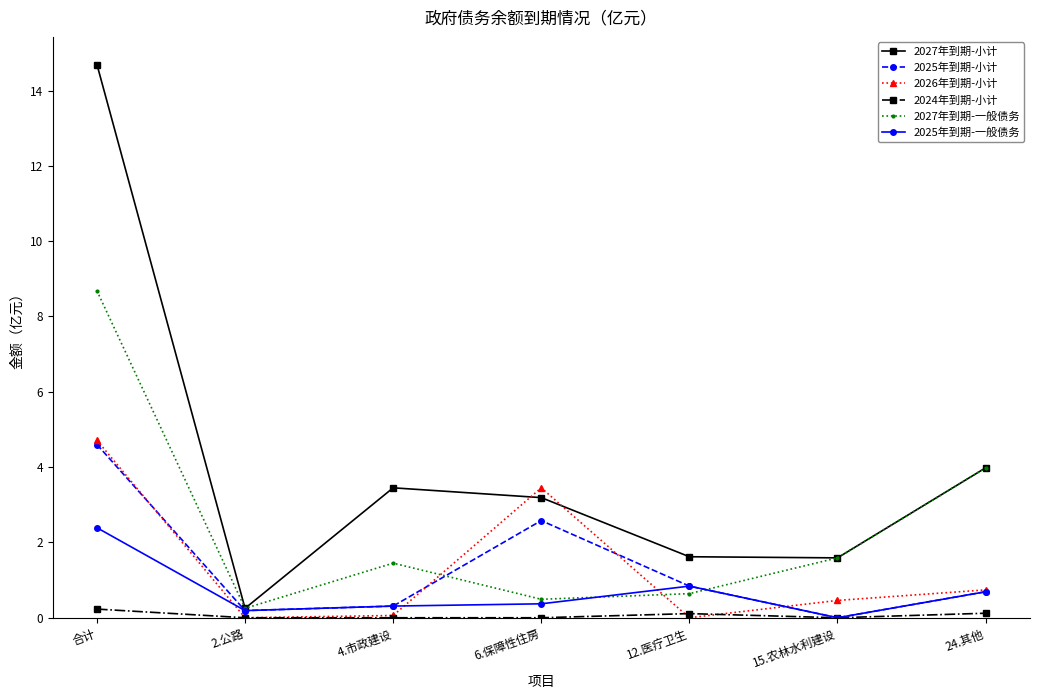

What is the total value across all series at 6.保障性住房?

10.1